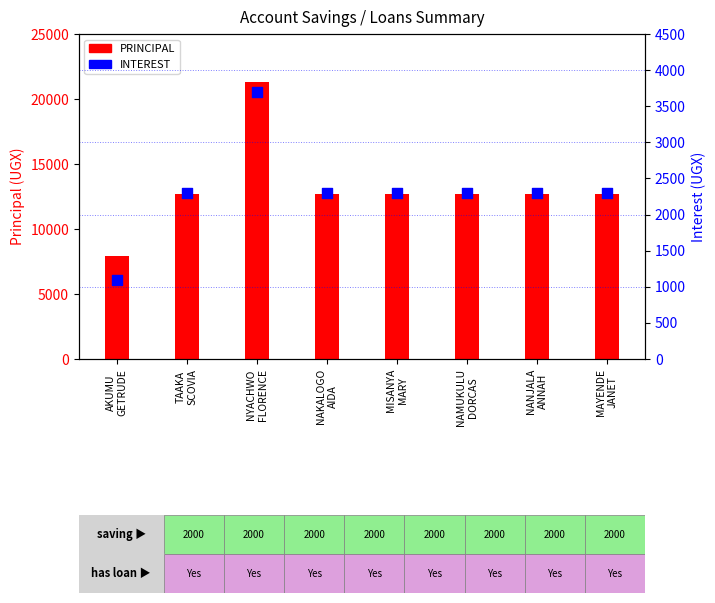

Which has a higher value, TAAKA
SCOVIA or AKUMU
GETRUDE?

TAAKA
SCOVIA